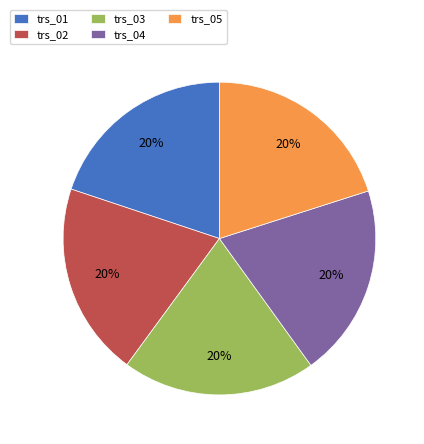

To the nearest percent, what is the combined percentage of trs_01 and trs_02?

40%